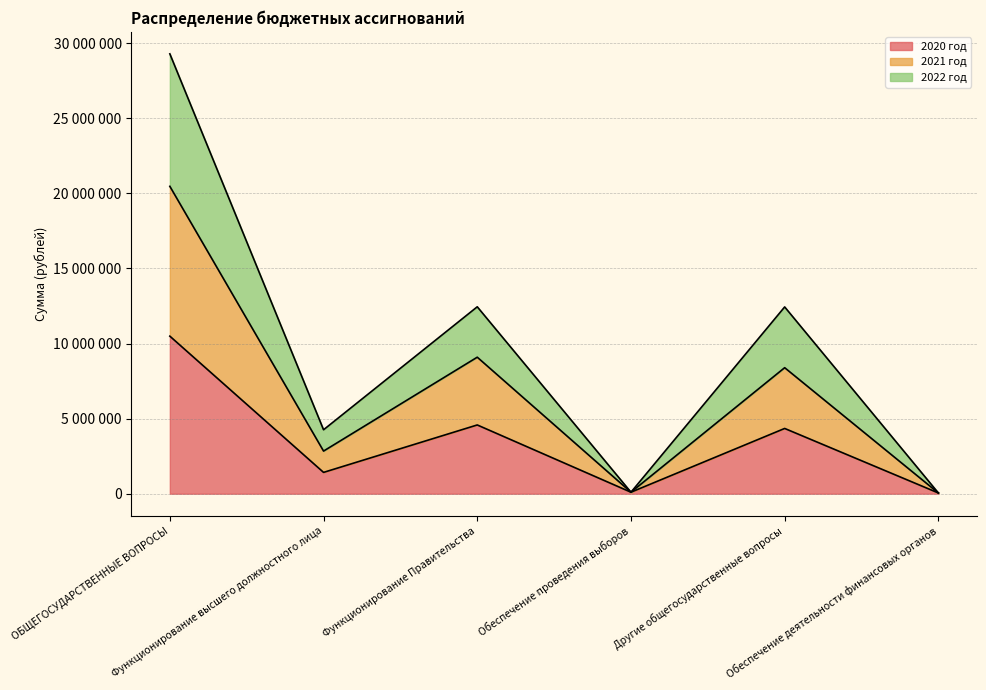

How many interior local peaks does the 2022 год series have?

2